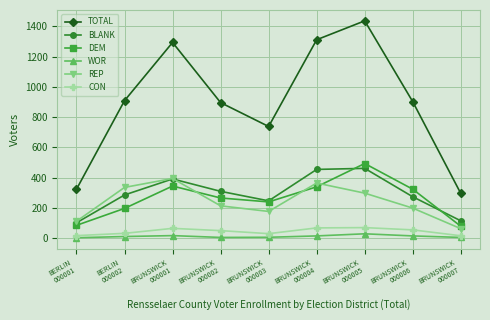

What is the greatest value displayed?

1437